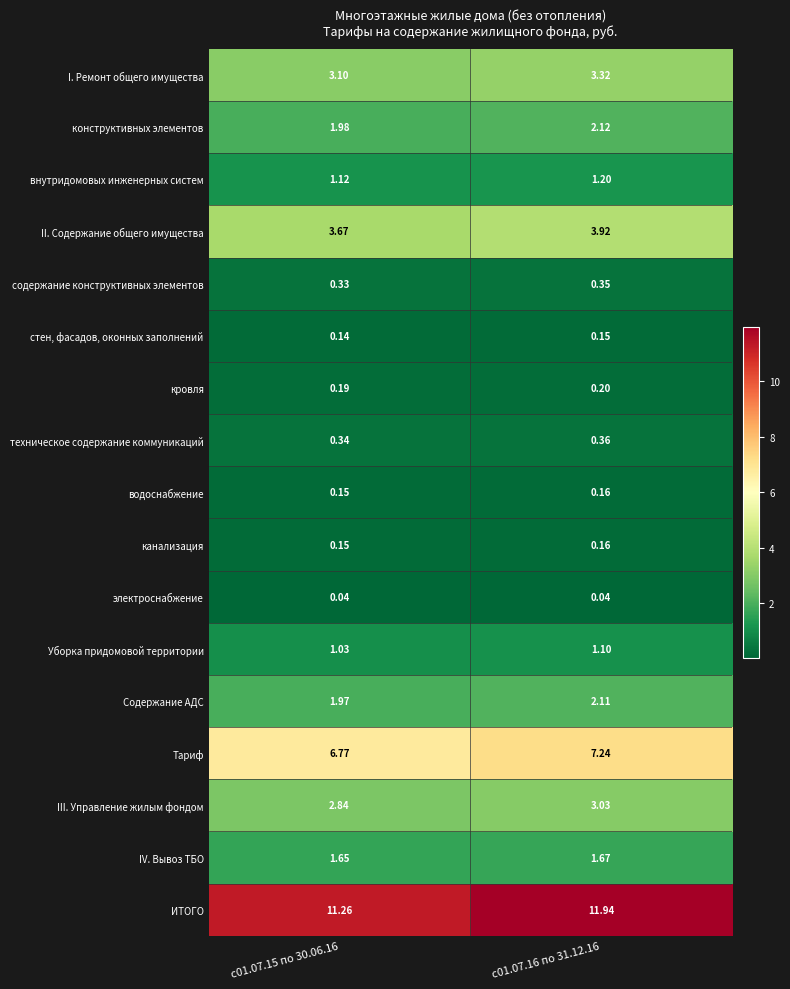

Is the value of Уборка придомовой территории at с01.07.15 по 30.06.16 greater than the value of Тариф at с01.07.16 по 31.12.16?

No